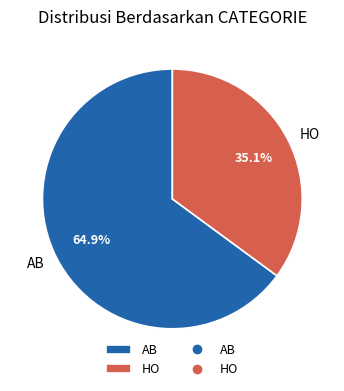

To the nearest percent, what is the difference between the largest and smallest slice percentages?

30%